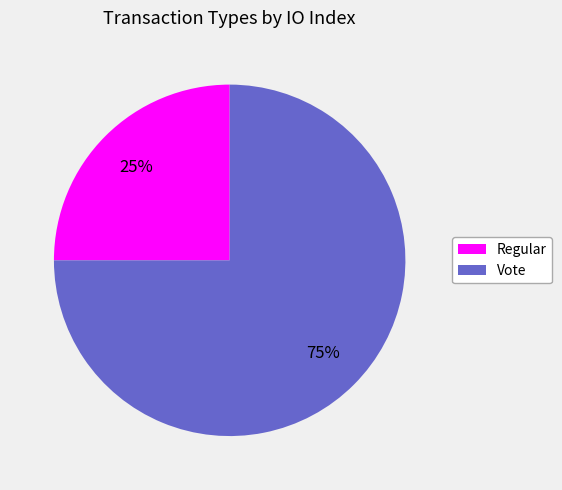

Which has a higher value, Vote or Regular?

Vote